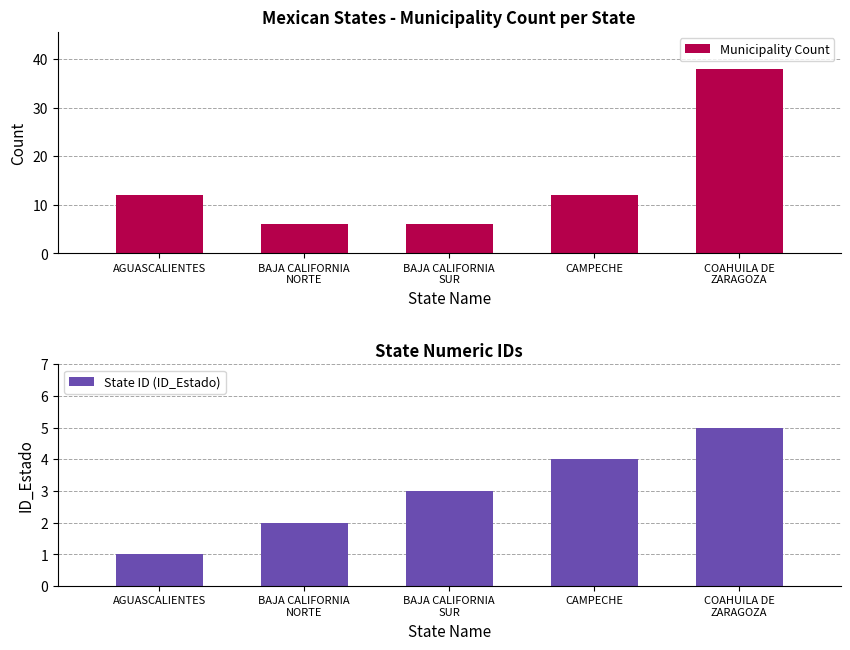

What is the total value across all series at BAJA CALIFORNIA
SUR?

9